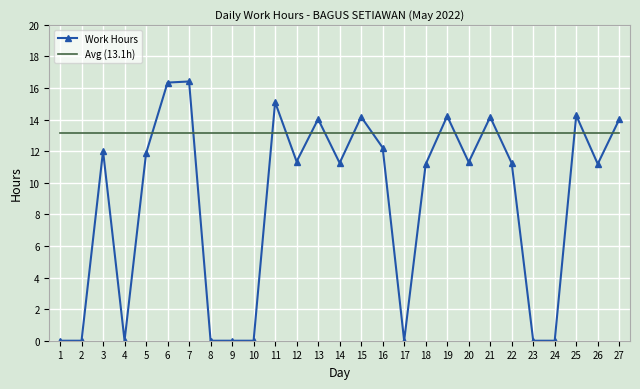

True or false: Avg (13.1h) and Work Hours cross at least once.

True